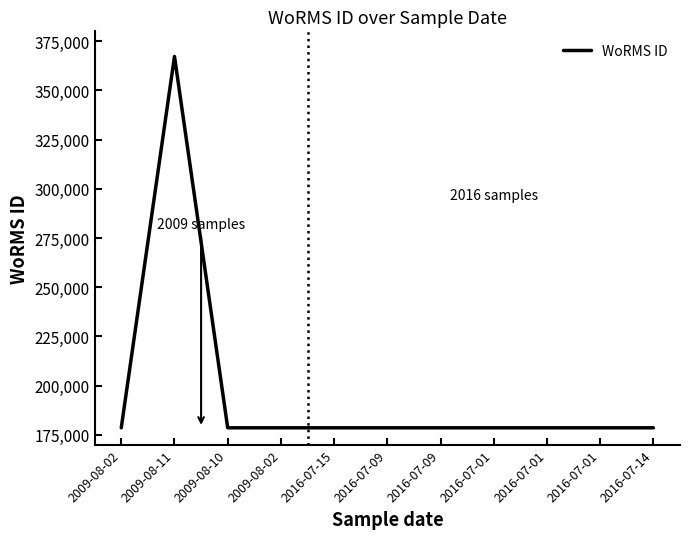

Which label corresponds to the smallest value in the chart?

2009-08-02